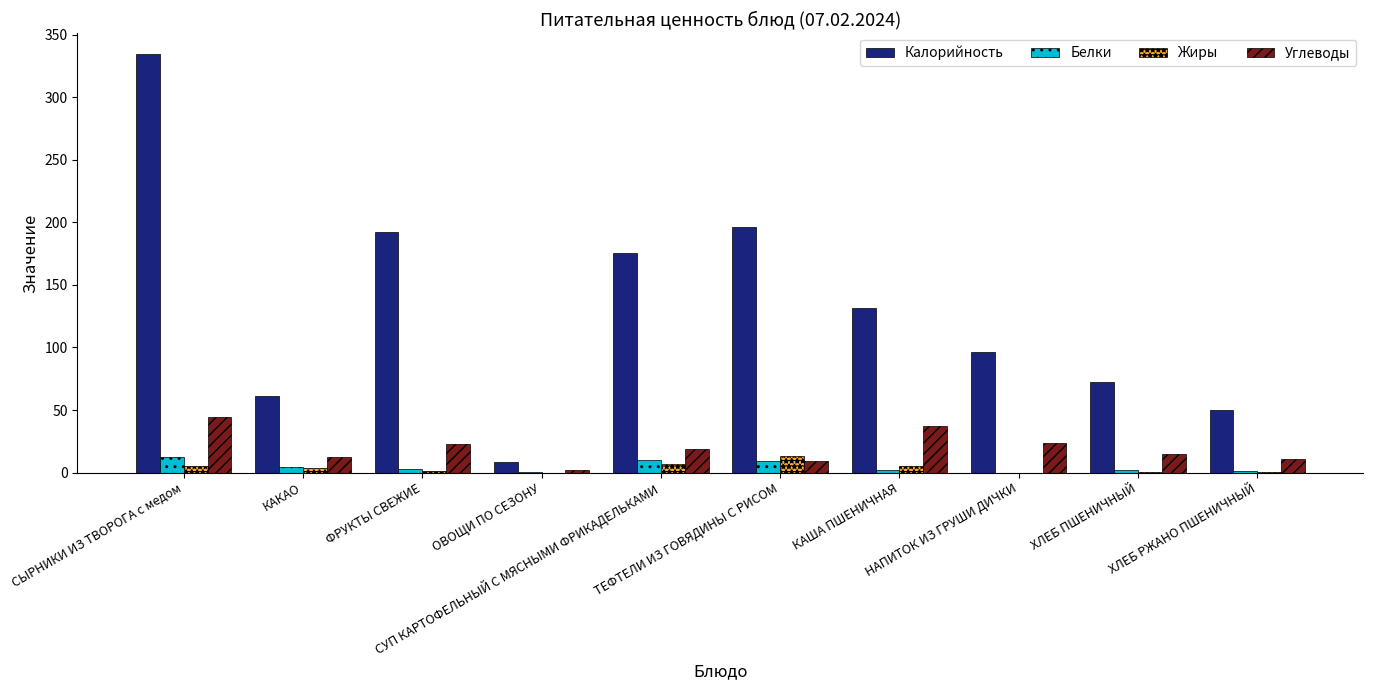

Which series has the largest total across all categories?

Калорийность